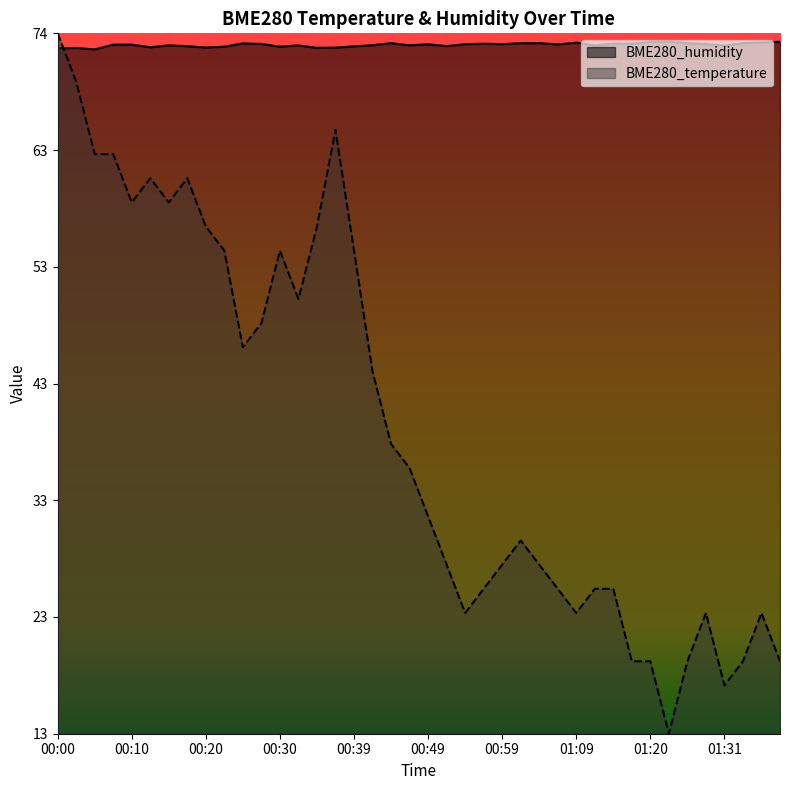

What is the difference between the maximum and minimum values in the BME280_humidity series?

0.7